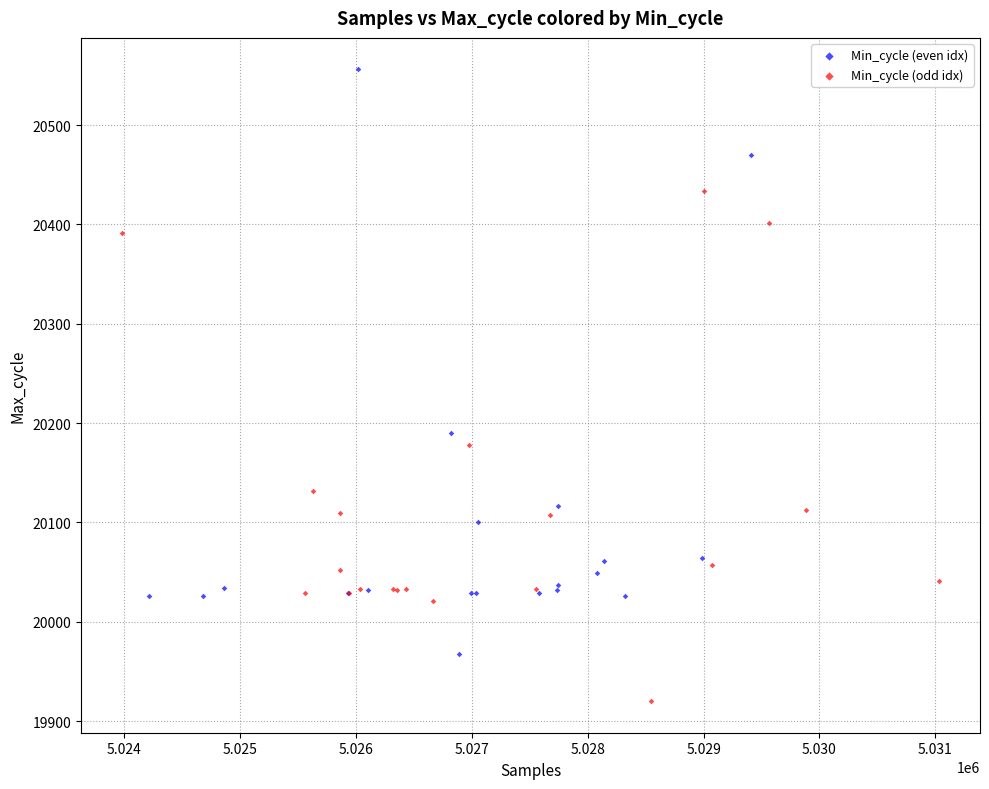

What are all the series names shown in the legend?

Min_cycle (even idx), Min_cycle (odd idx)